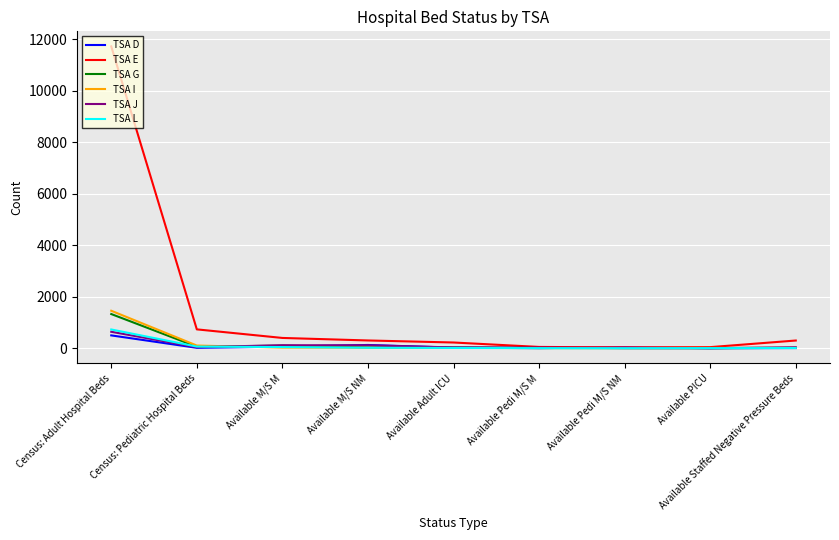

Is it true that TSA E equals 300 at Available M/S NM?

True